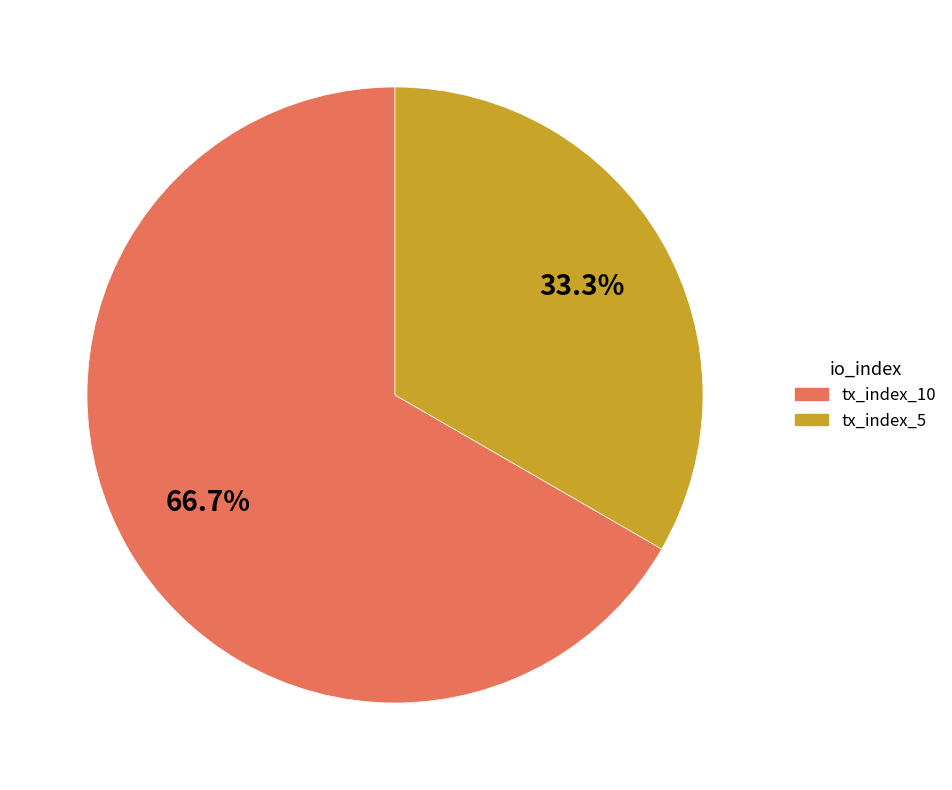

What portion of the pie excludes tx_index_5?

66.7%